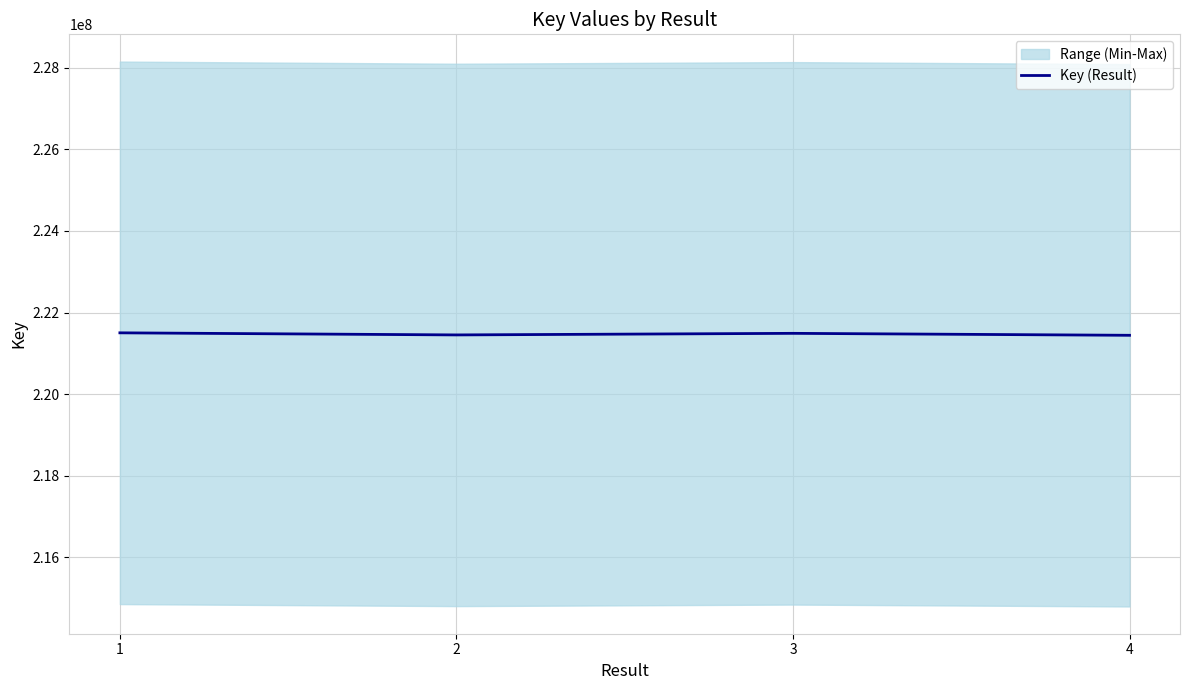

Which category has the highest value across all series?

1